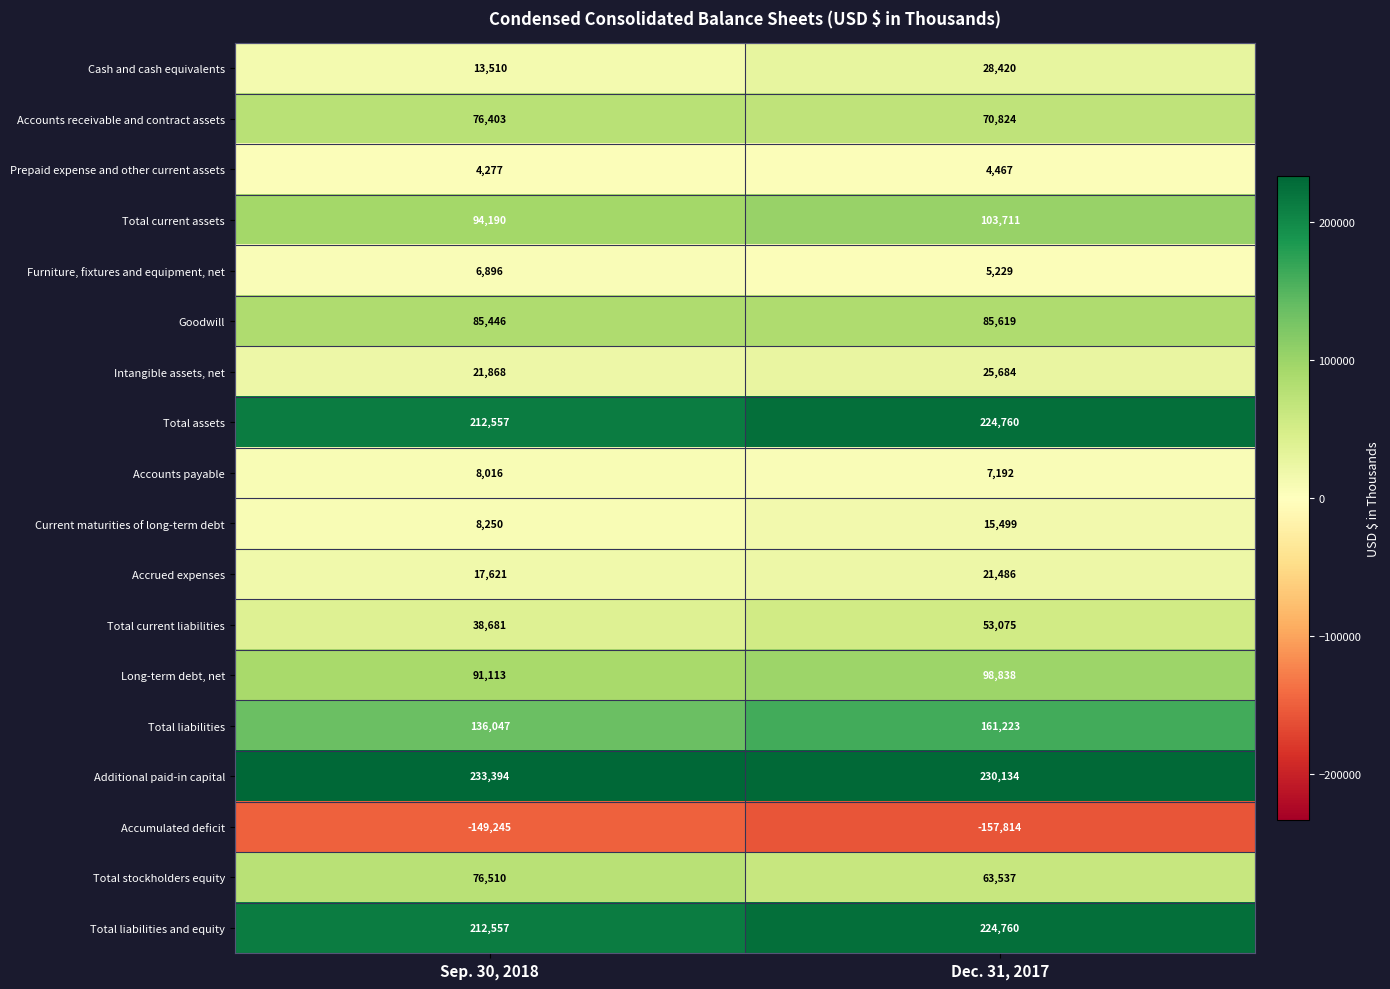

Which series has the largest range (max minus min)?

Total liabilities